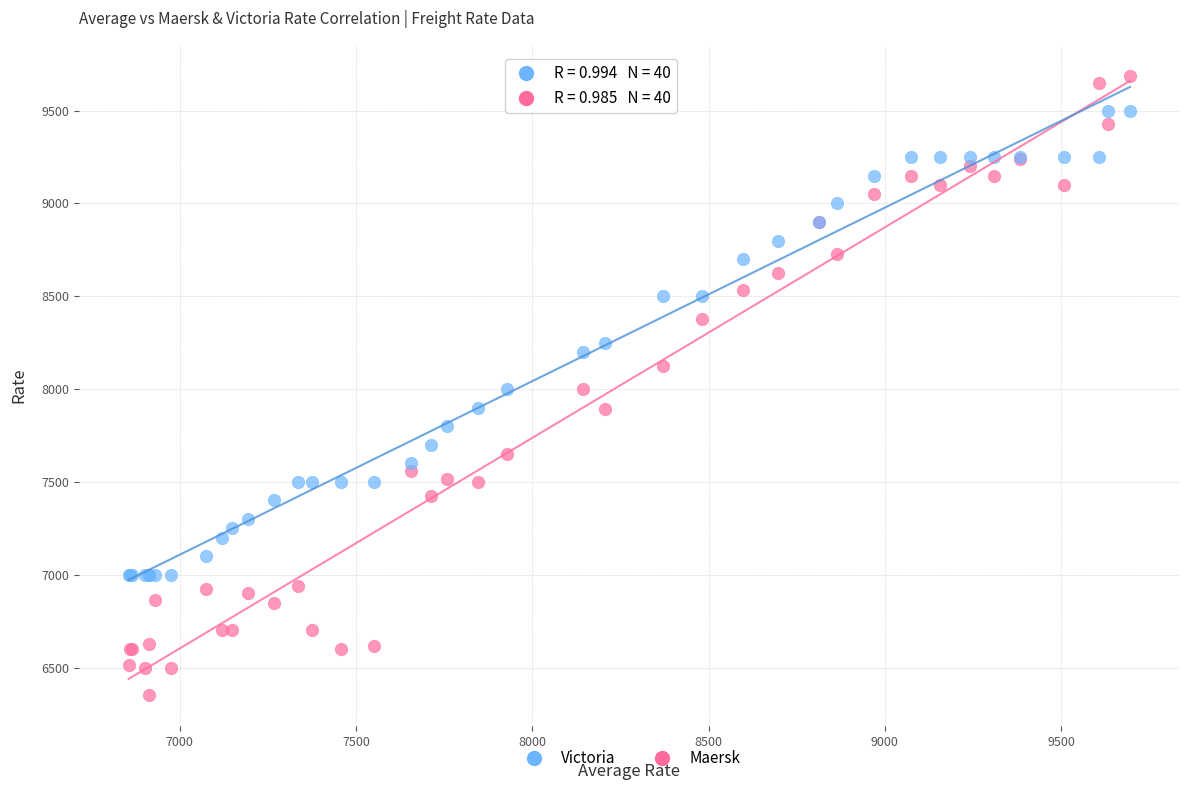

Which series reaches the maximum Y coordinate?

Maersk